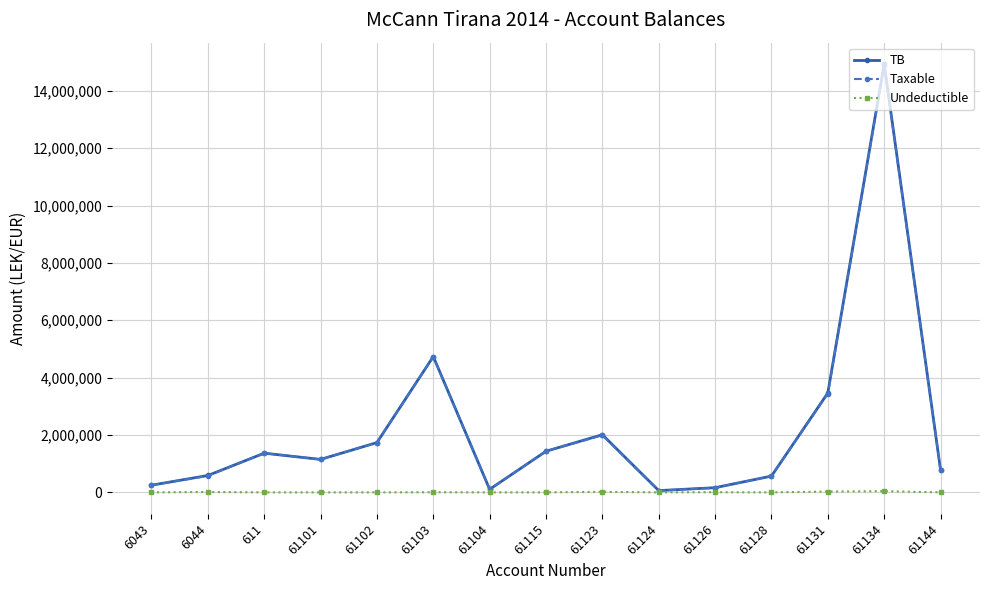

How many data points in TB are above 1149043?

8